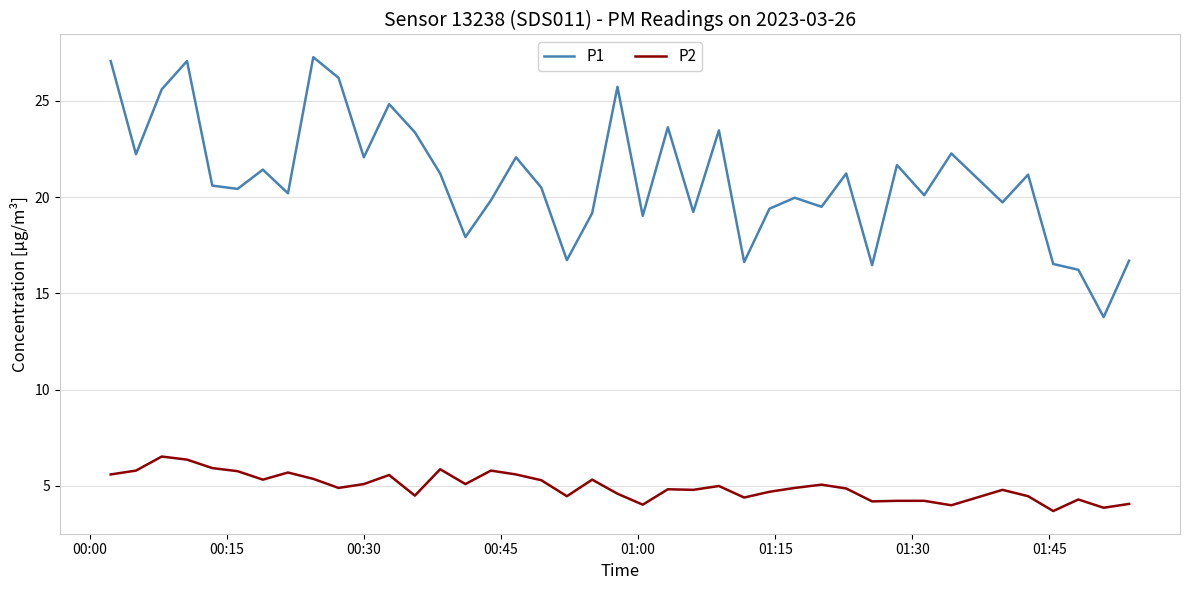

What is the difference between the maximum and minimum values in the P1 series?

13.5